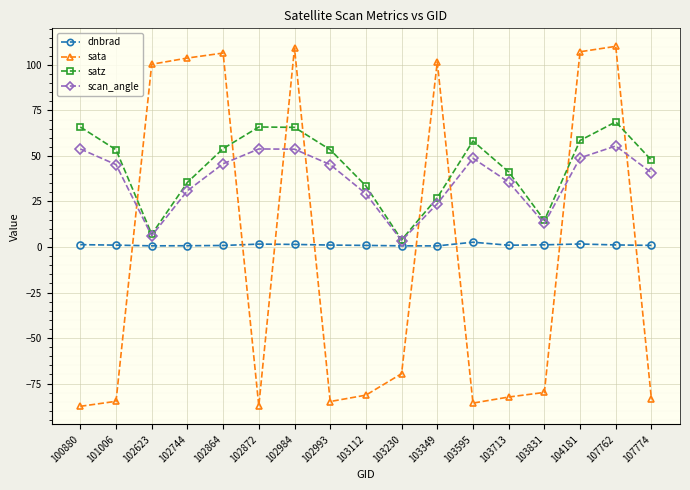

Is the value of dnbrad at 102993 greater than the value of sata at 103112?

Yes